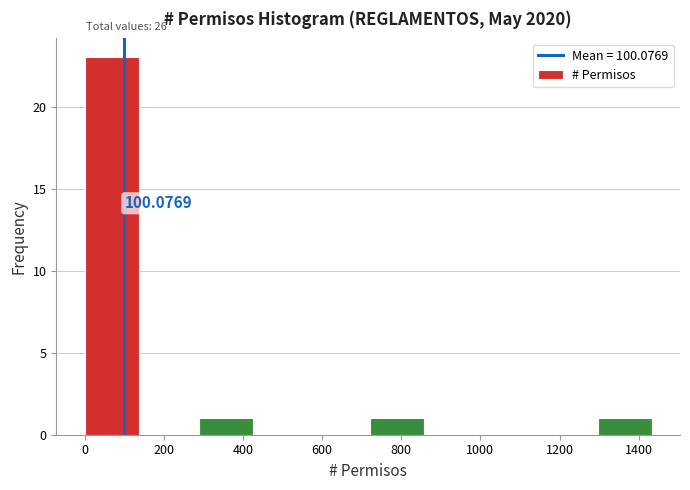

Which range on the x-axis has the tallest bar?

0 to 144